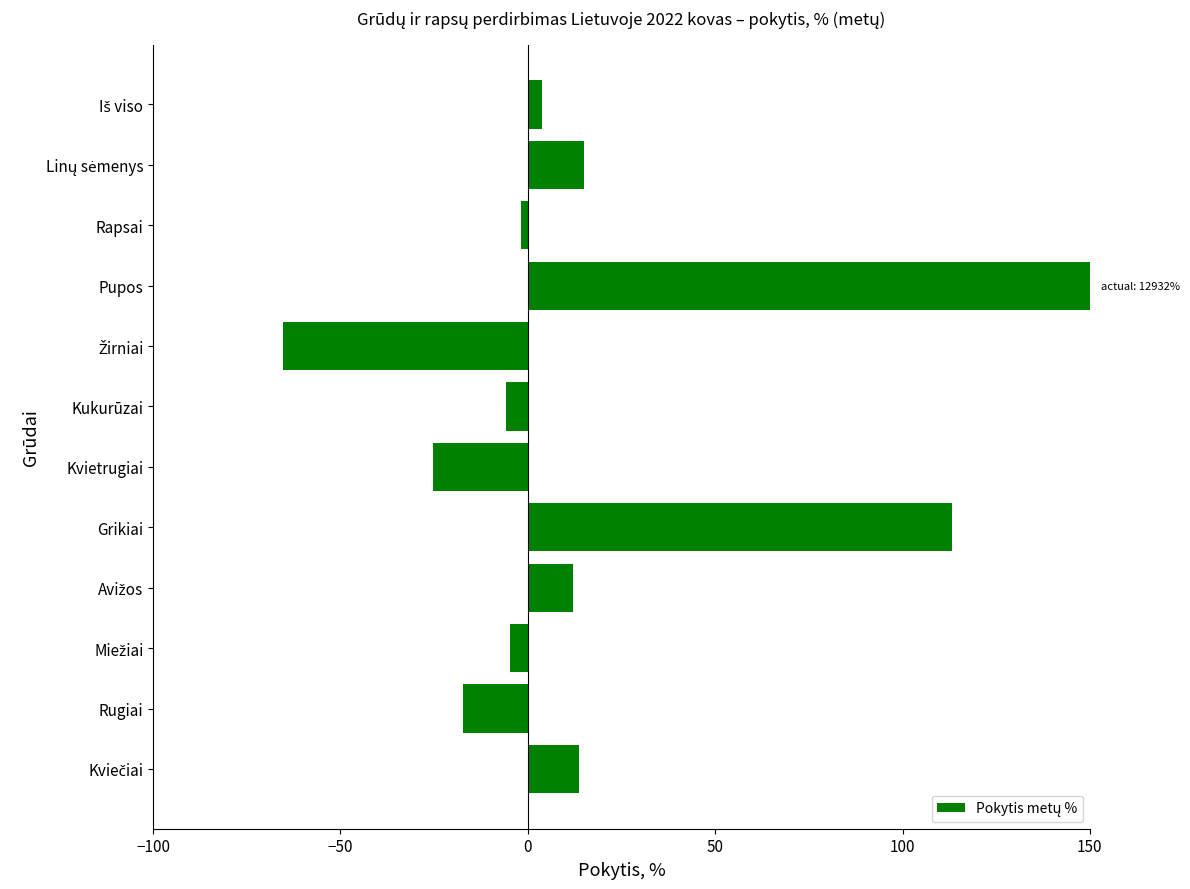

What is the average value?

15.7